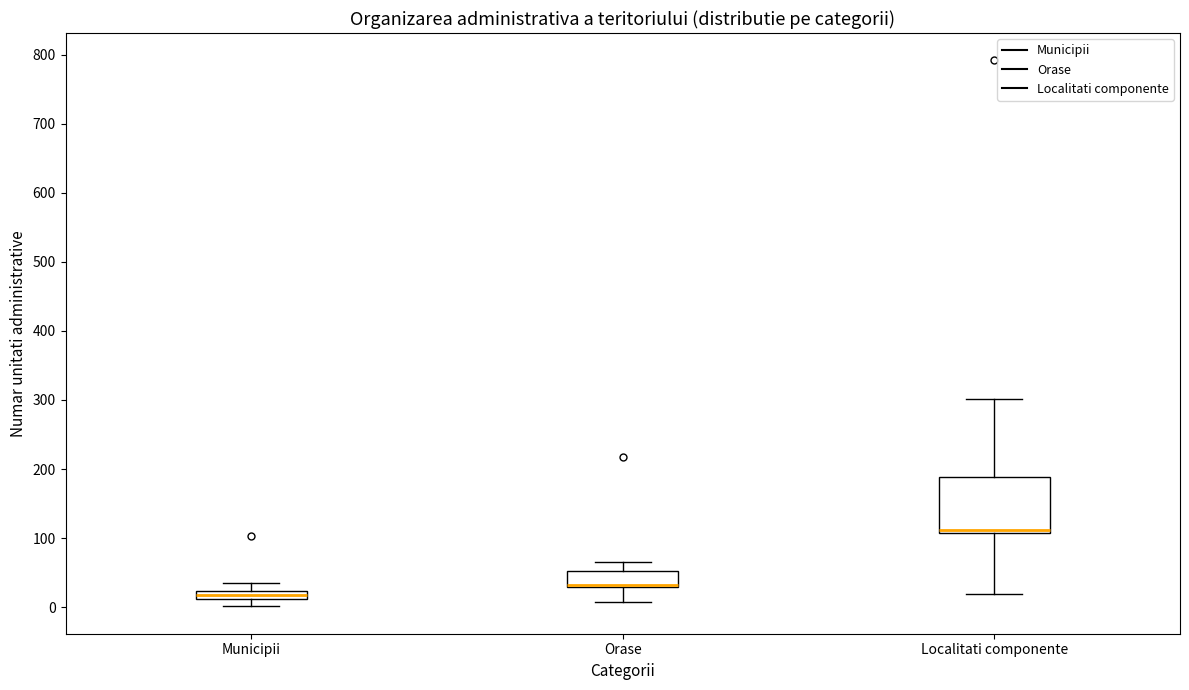

Which box is the tallest, from its lower edge to its upper edge?

Localitati componente